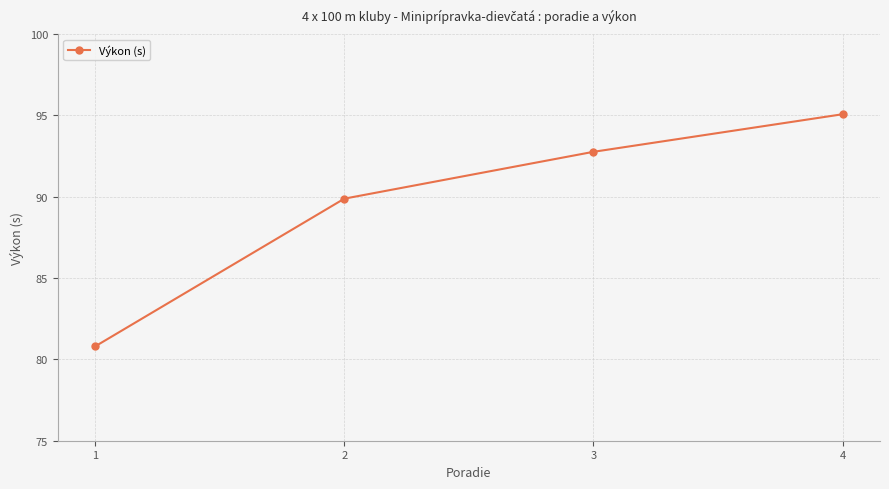

The value at 3 is 44.5. True or false?

False